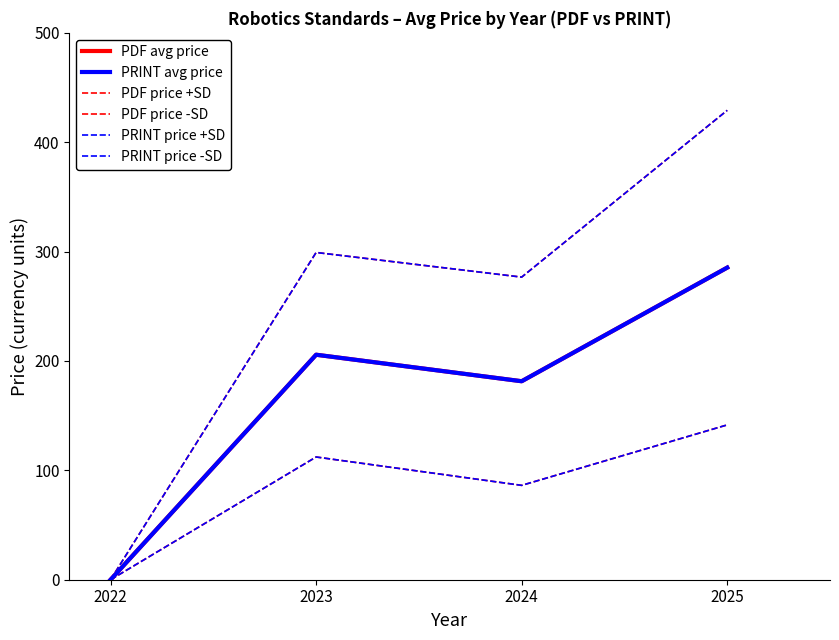

What is the maximum value shown in the chart?

429.2